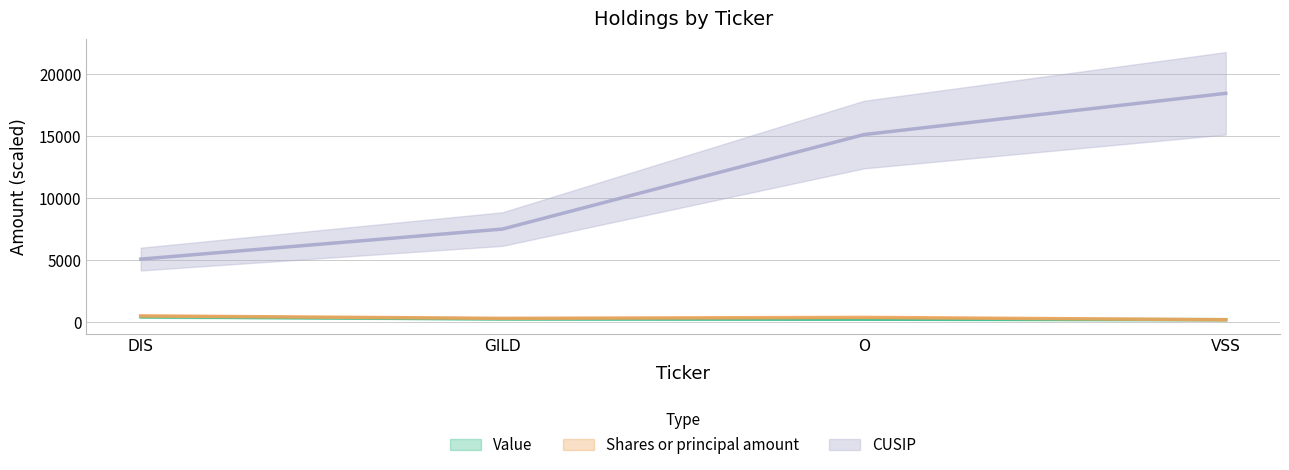

At which label does CUSIP reach its minimum?

DIS